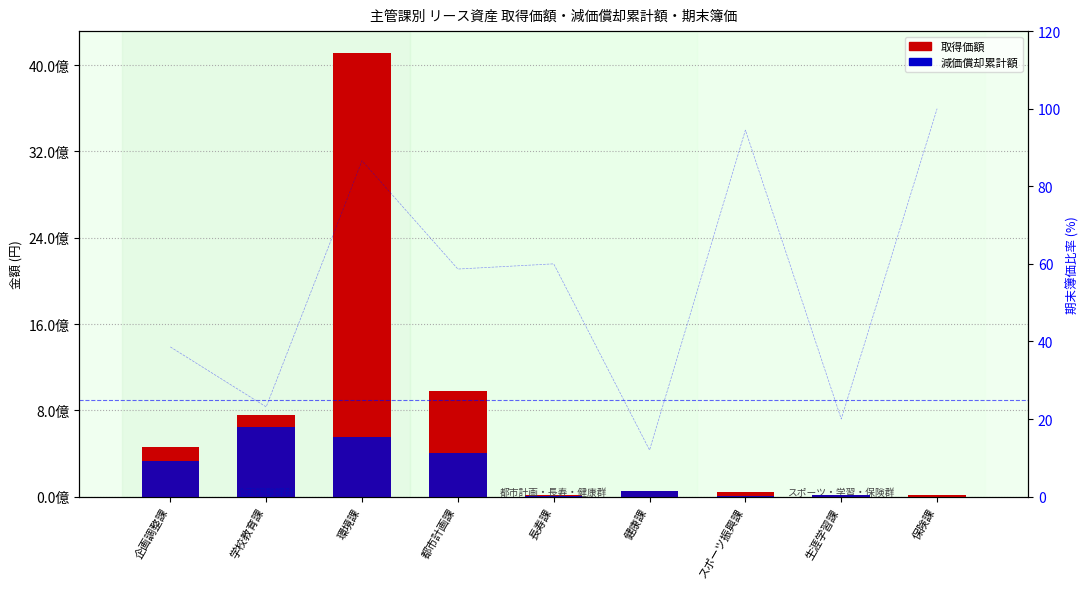

Does the chart contain stacked bars?

No